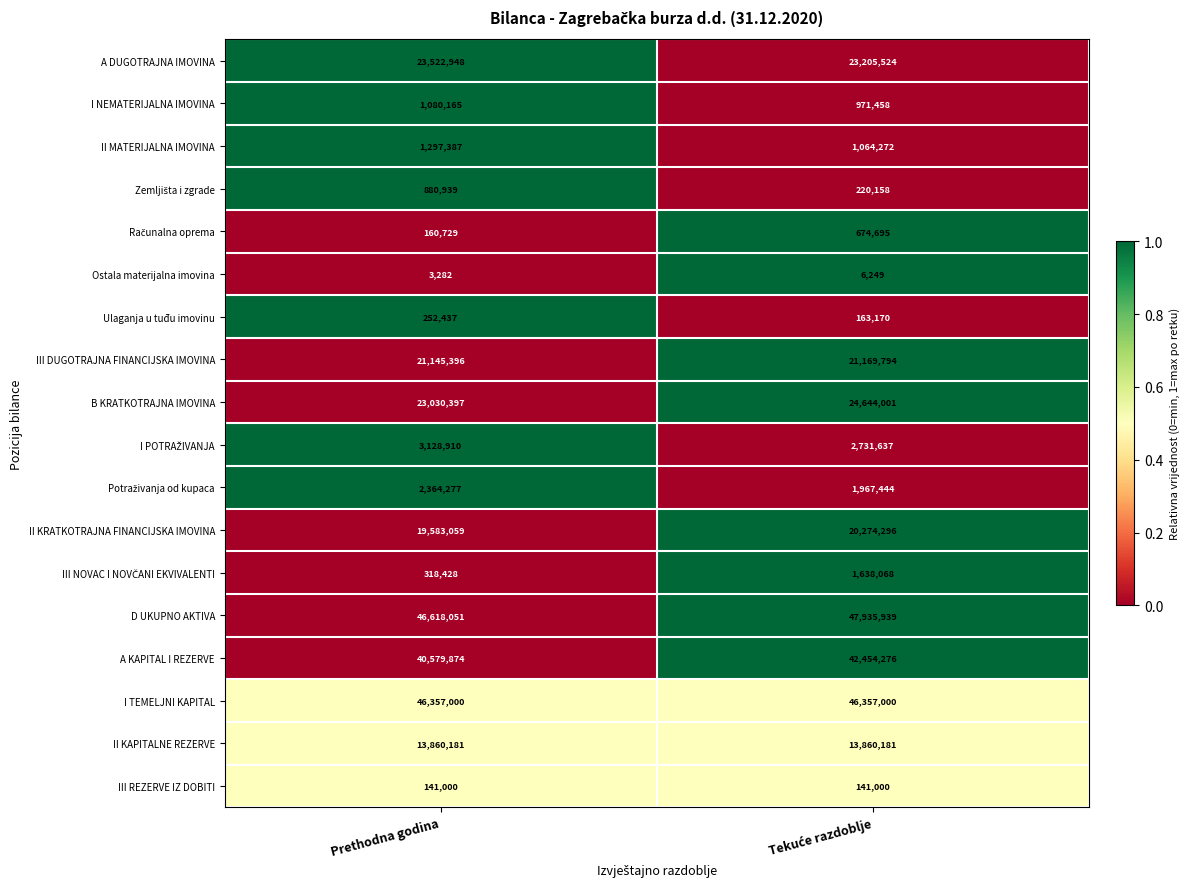

Is it true that II KRATKOTRAJNA FINANCIJSKA IMOVINA equals 19583059 at Prethodna godina?

True